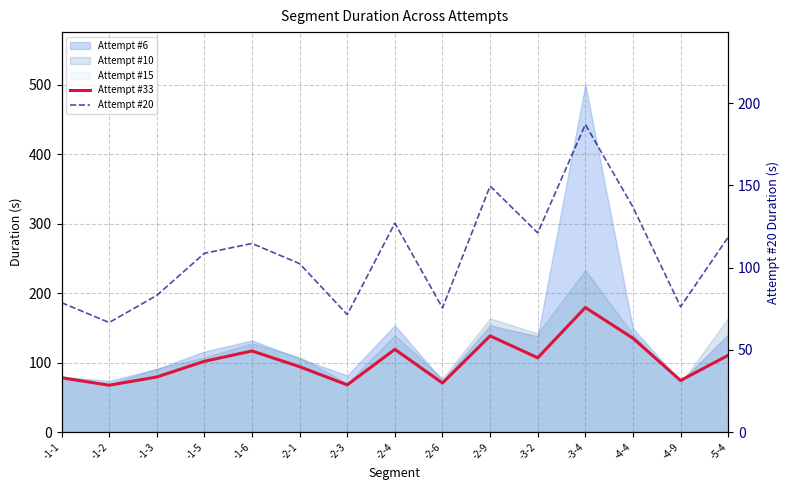

Between which two adjacent categories do Attempt #33 and Attempt #20 first intersect?

-1-1 and -1-2